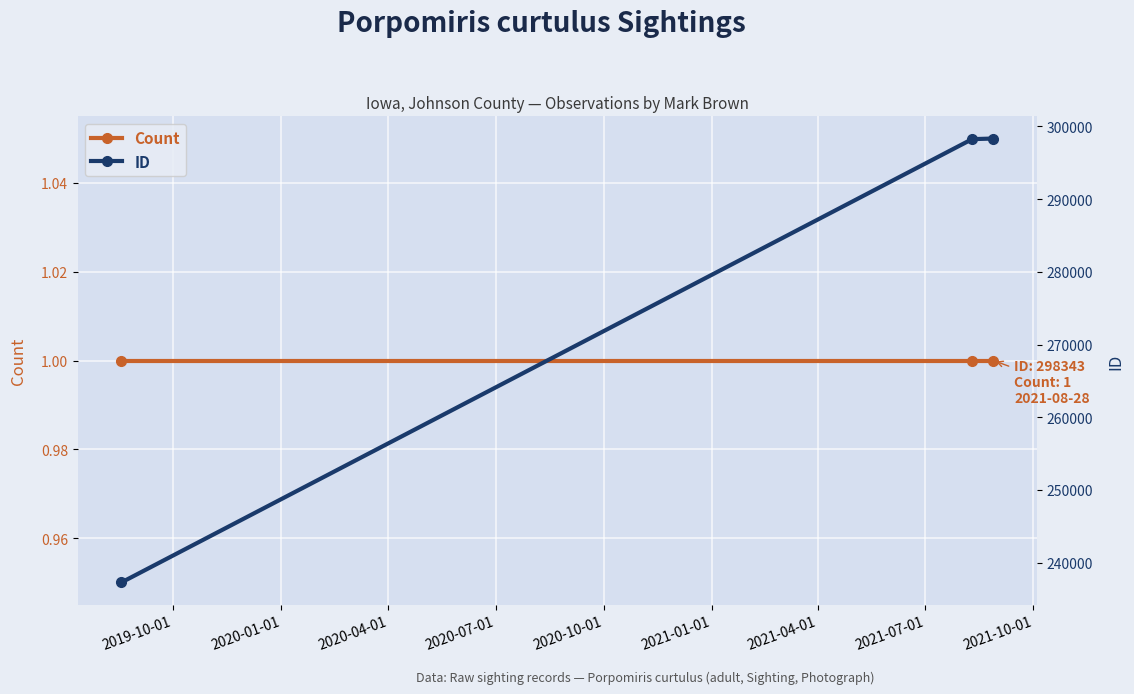

The value of ID at 2019-10-01 is 81170. True or false?

False